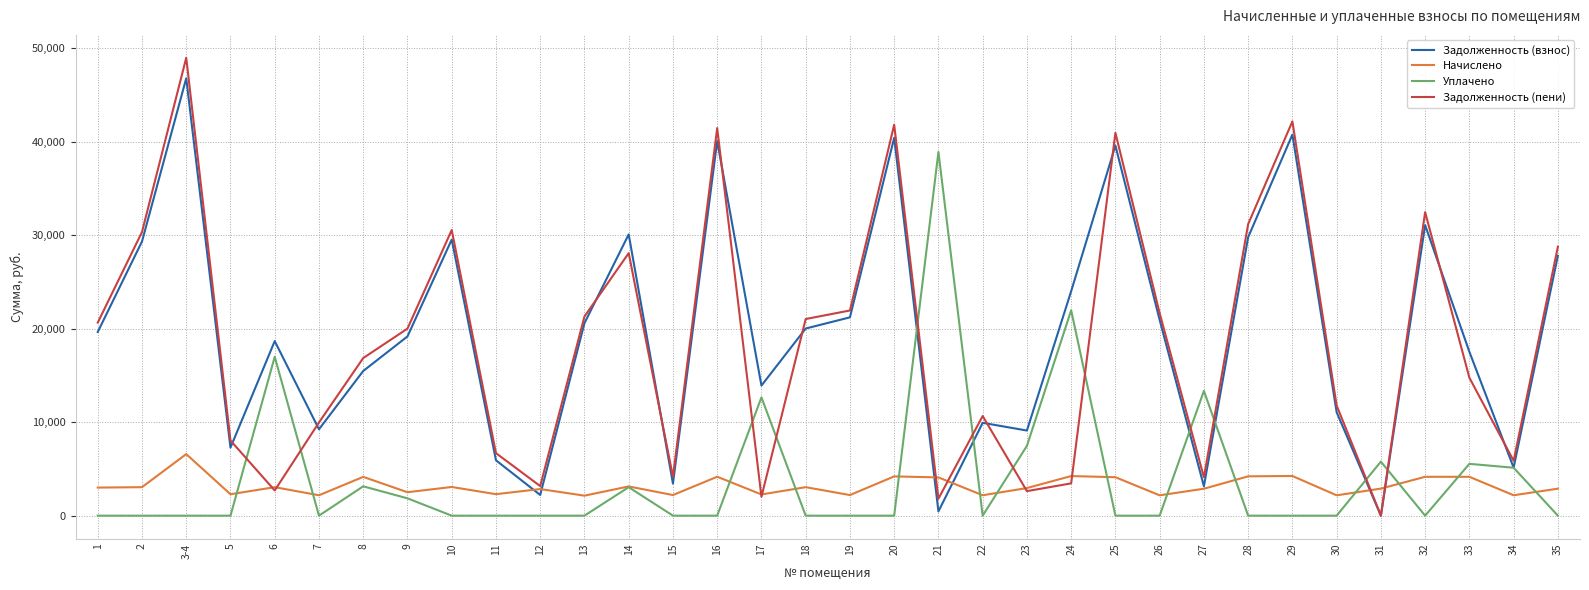

Is this an area chart (filled region under the line)?

No